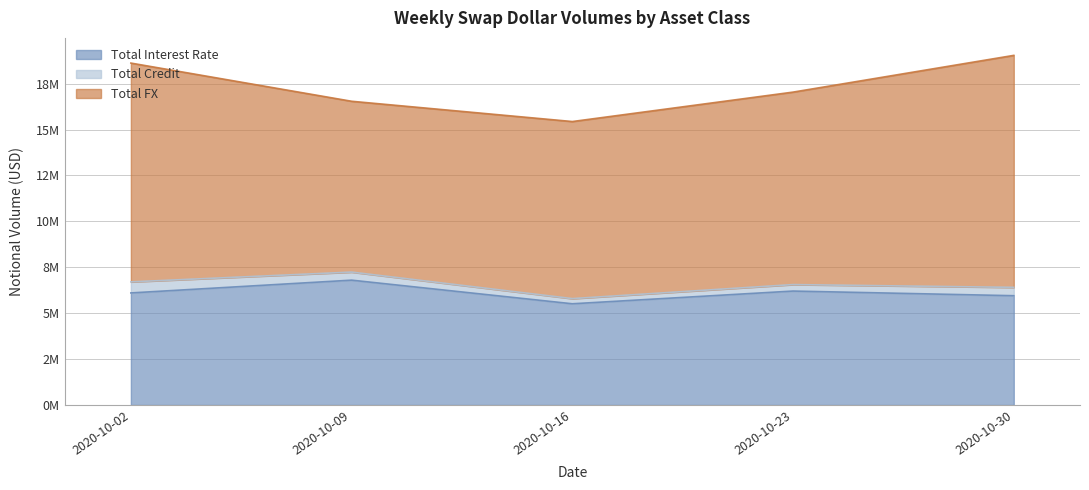

Reading right to left, list all the values displayed in this chart.

Total Interest Rate: 2020-10-30=5952543	2020-10-23=6206011	2020-10-16=5513263	2020-10-09=6799509	2020-10-02=6104029
Total Credit: 2020-10-30=453166	2020-10-23=351678	2020-10-16=280307	2020-10-09=438502	2020-10-02=601085
Total FX: 2020-10-30=12634060	2020-10-23=10481439	2020-10-16=9643189	2020-10-09=9302779	2020-10-02=11914984